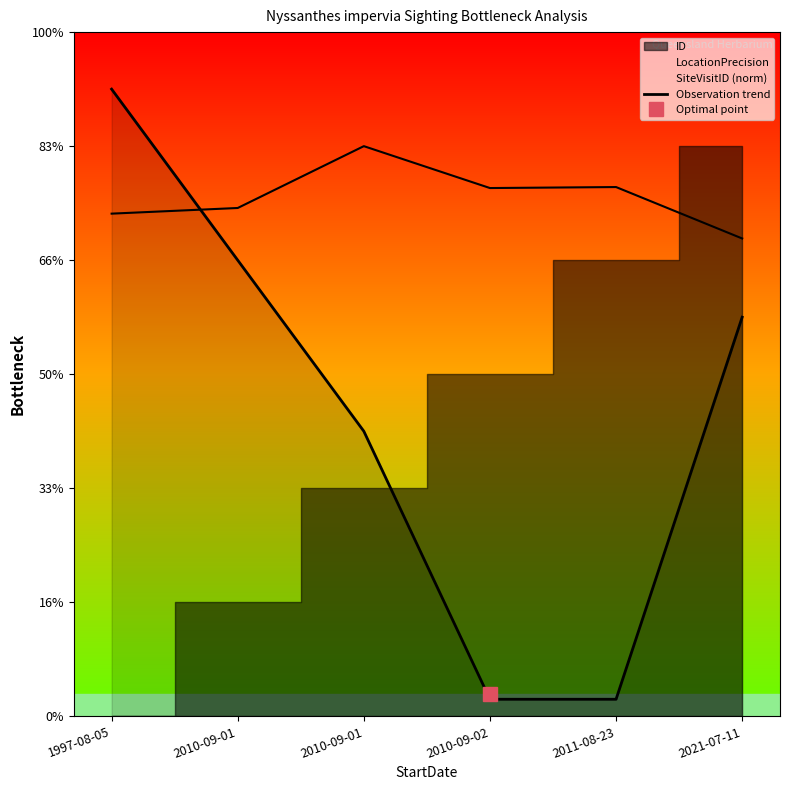

Reading left to right, list all the values displayed in this chart.

5.5	4.0	2.5	0.1	0.1	3.5